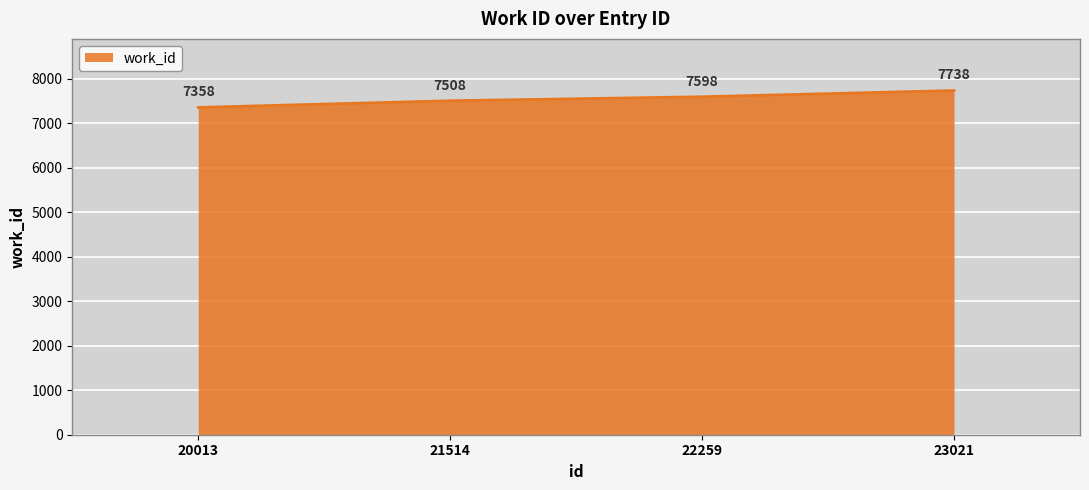

Approximately how many times larger is the value at 21514 compared to 20013?

1.0